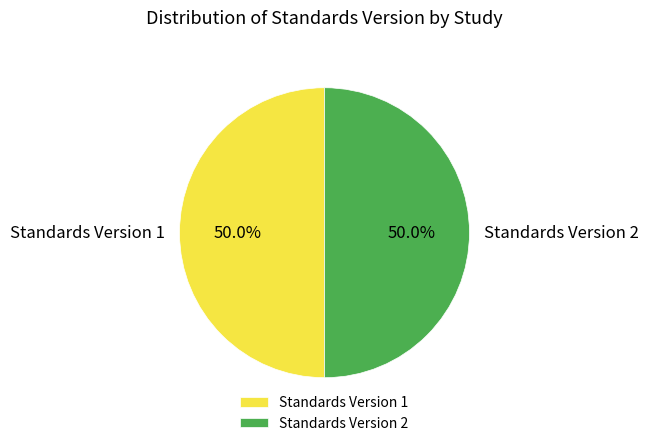

Combined, what portion of the pie is Standards Version 2 and Standards Version 1?

100.0%